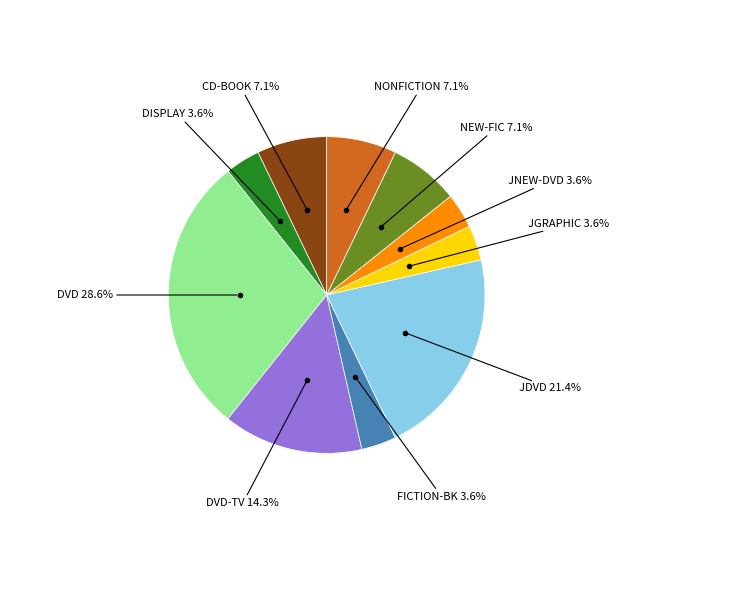

Is there any slice that represents more than half of the pie?

No